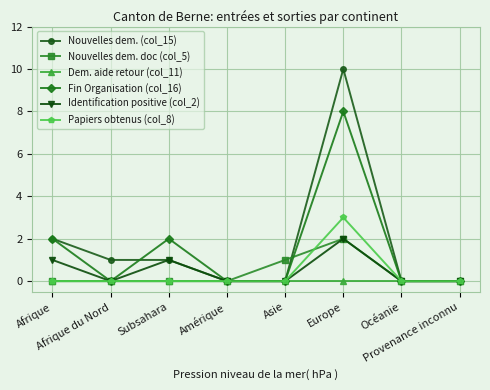

True or false: Papiers obtenus (col_8) has more than 0 interior local peaks.

True